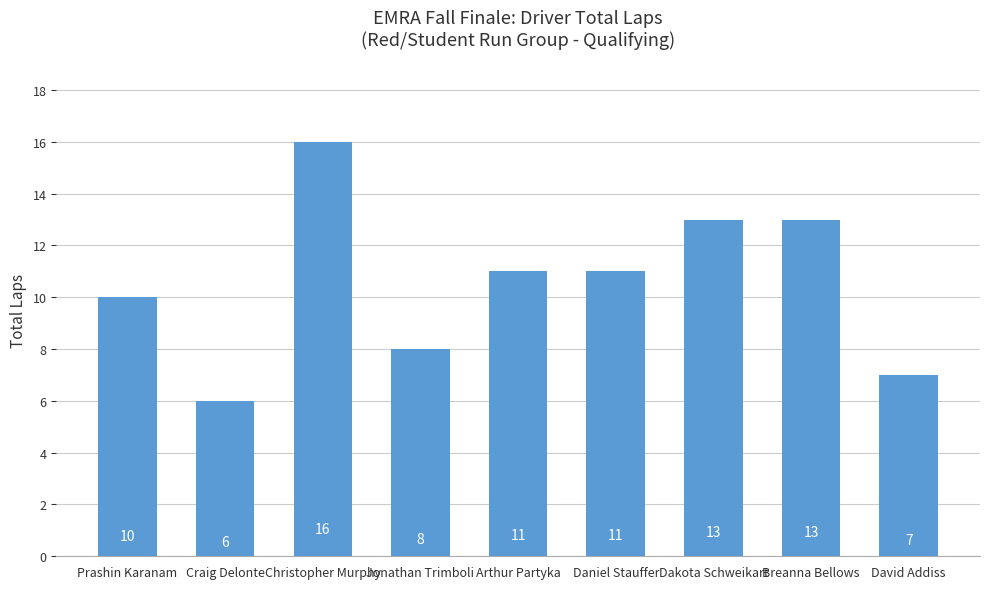

Which has a higher value, Daniel Stauffer or Dakota Schweikart?

Dakota Schweikart